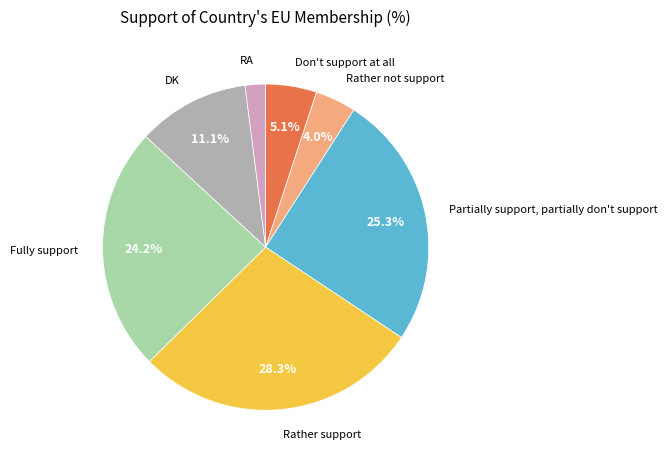

Count the number of slices in the pie.

7